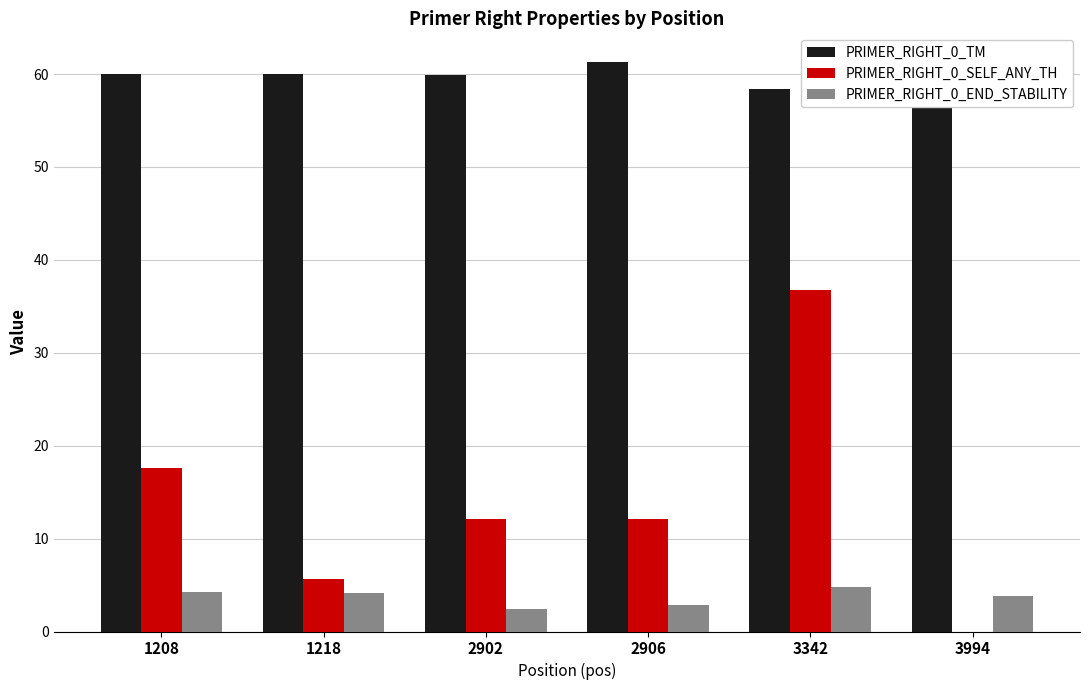

What is the difference between the PRIMER_RIGHT_0_TM values at 2902 and 2906?

1.4